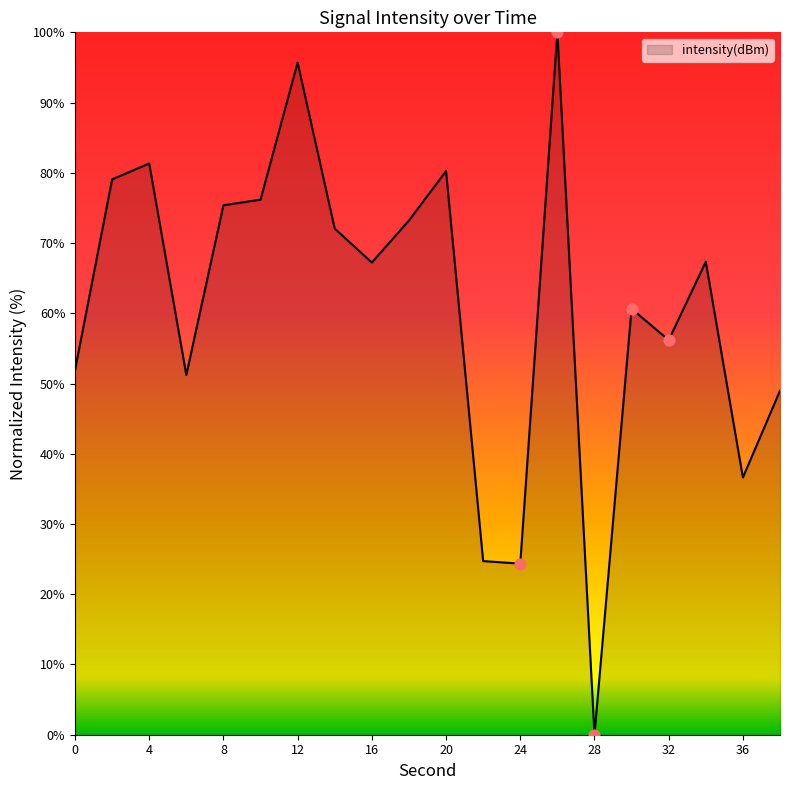

What is the difference between the maximum and minimum values?

100.0